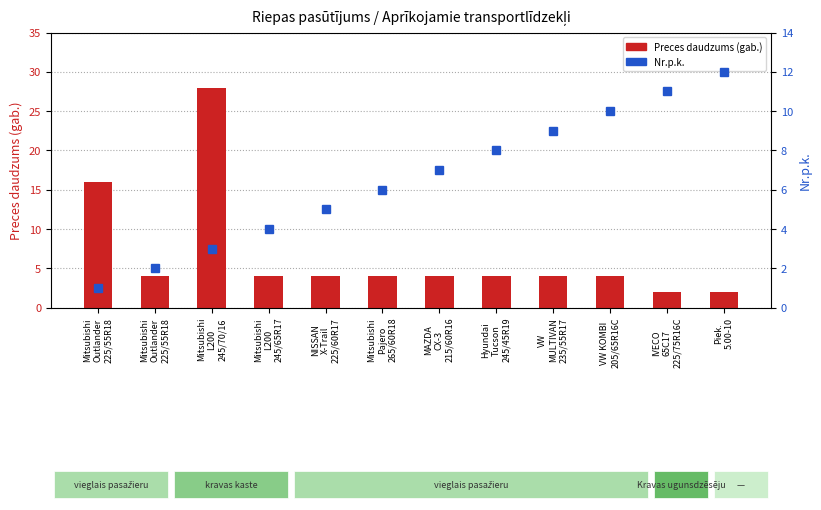

What is the approximate value of Nr.p.k. at MAZDA
CX-3
215/60R16?

7